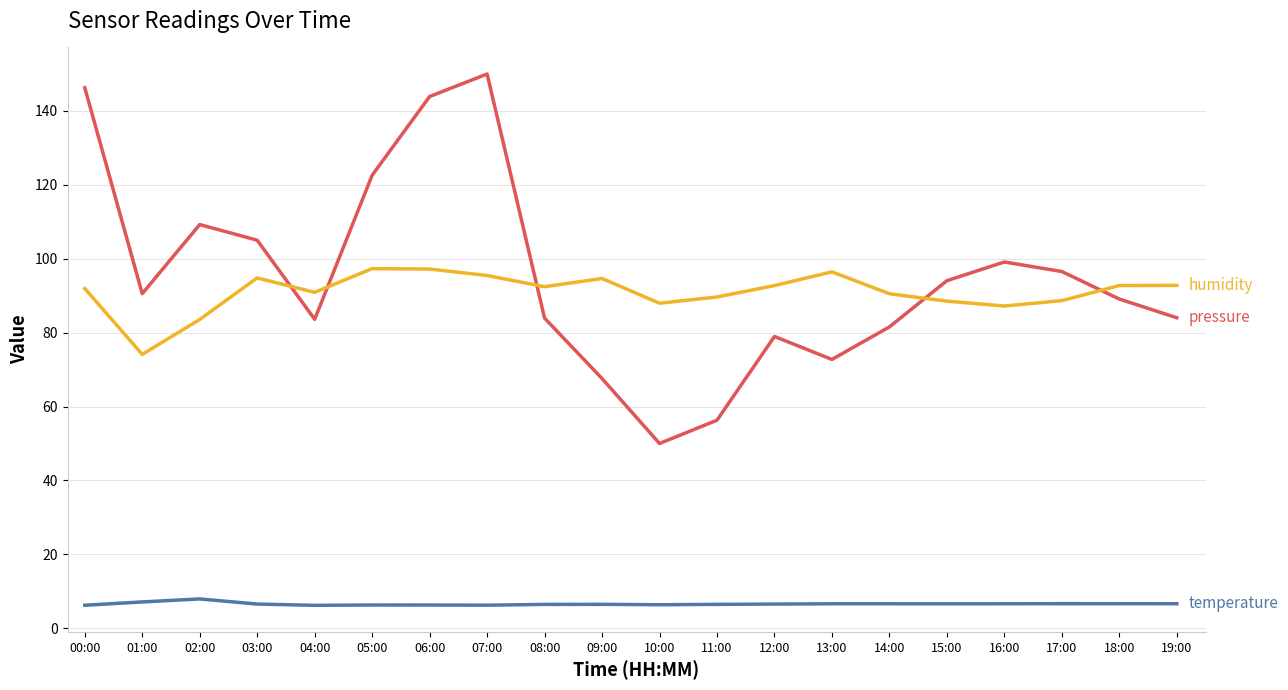

At which category does the chart reach its peak across all series?

07:00